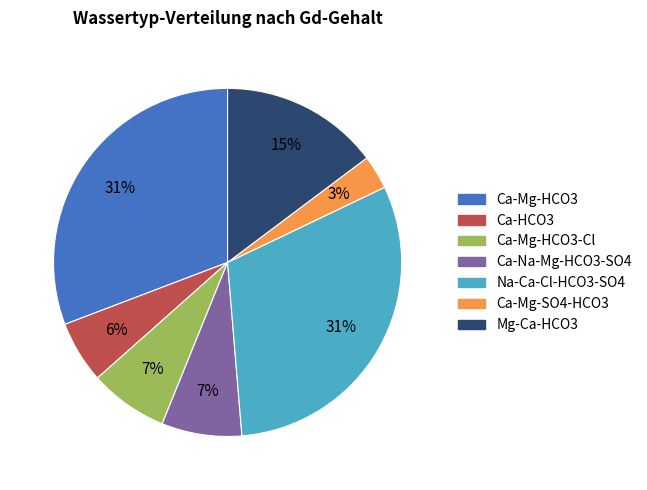

Is there a majority slice in this chart?

No